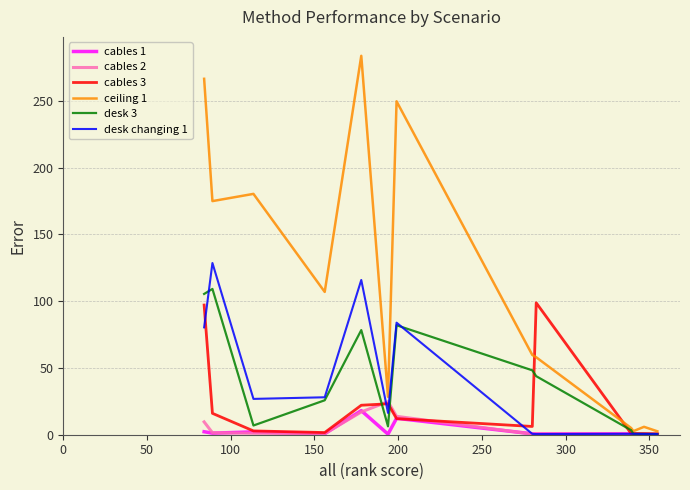

What is the maximum value for cables 1?

18.1